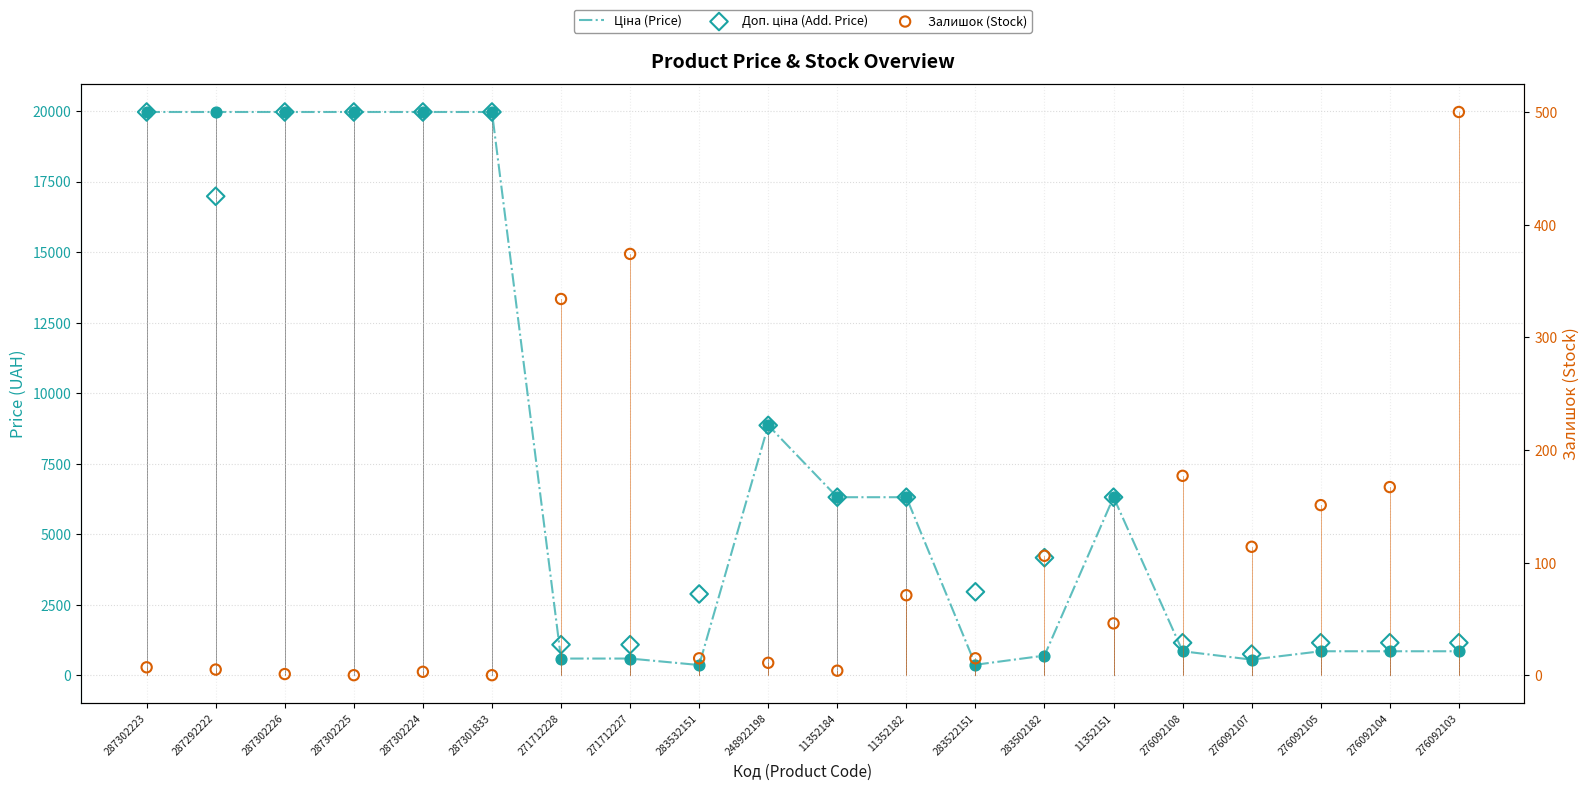

Which series has the largest total across all categories?

Доп. ціна (Add. Price)